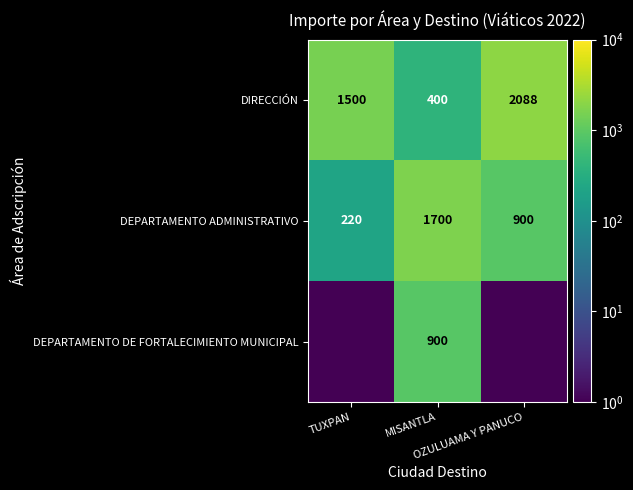

What is the smallest value displayed?

0.1